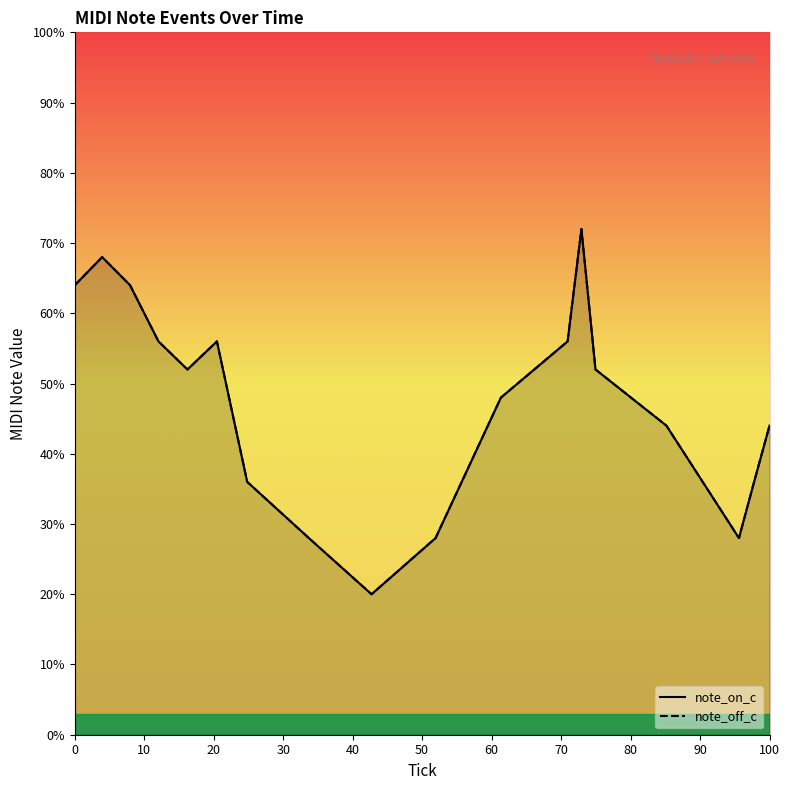

Is it true that note_off_c equals 64.0 at 20?

True